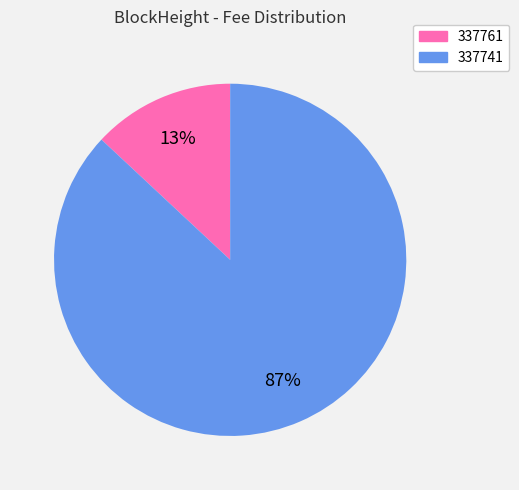

How many slices are in this pie chart?

2